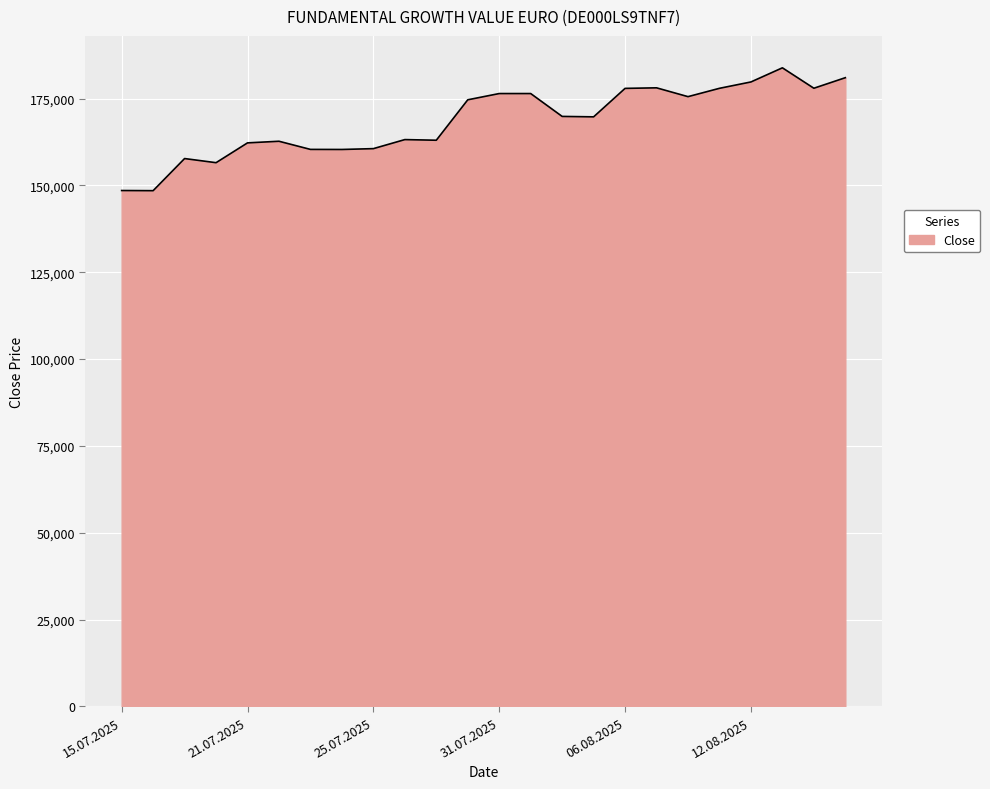

What is the smallest value displayed?

148486